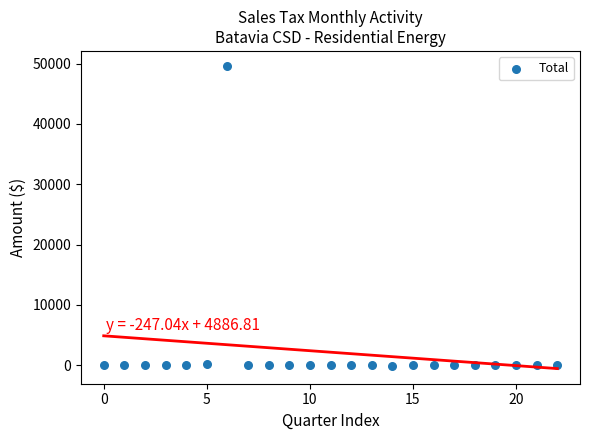

What is the range of Y values (max minus min)?

49640.9